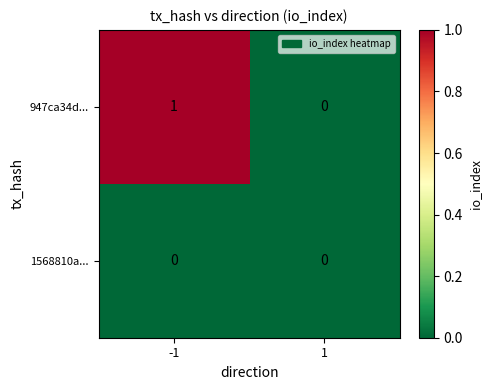

Which series has the largest range (max minus min)?

947ca34d...